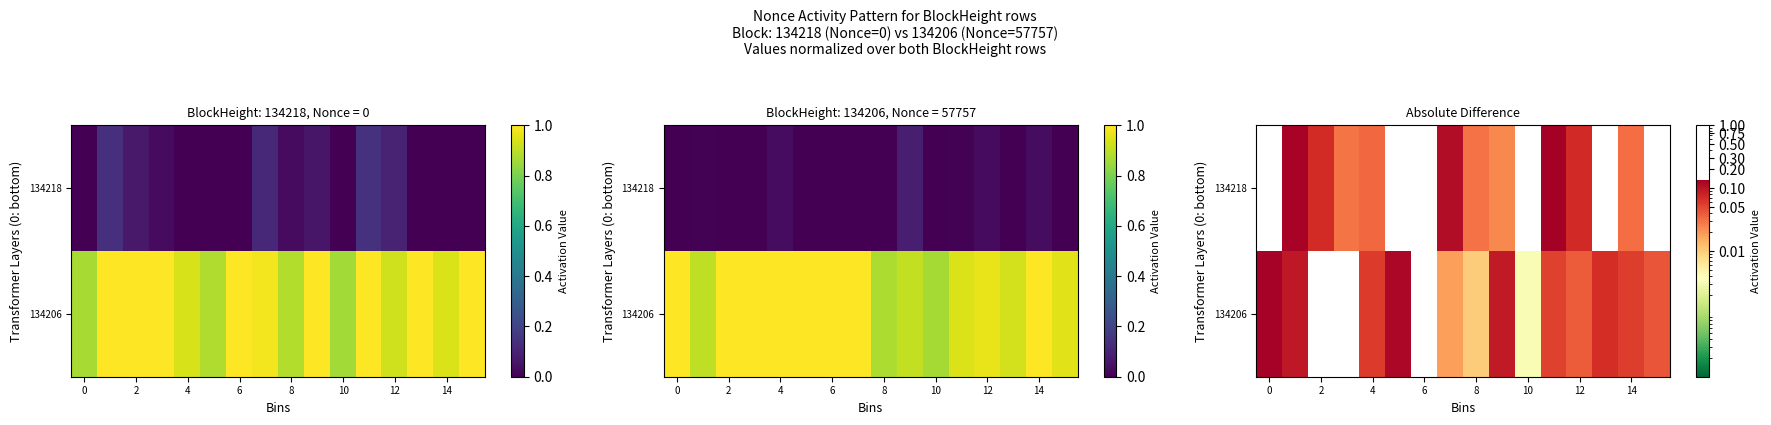

Which series has the largest range (max minus min)?

134218